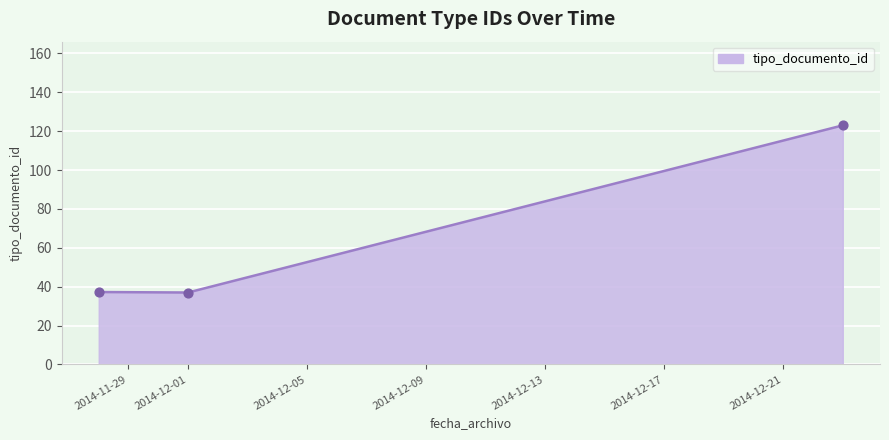

What is the maximum value shown in the chart?

123.0